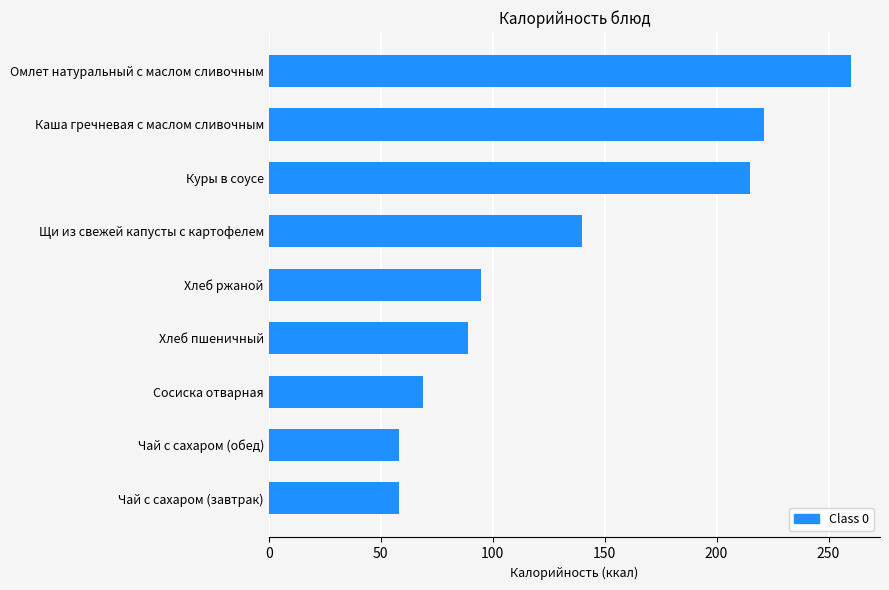

Where is the data nearest to the value 159?

Щи из свежей капусты с картофелем